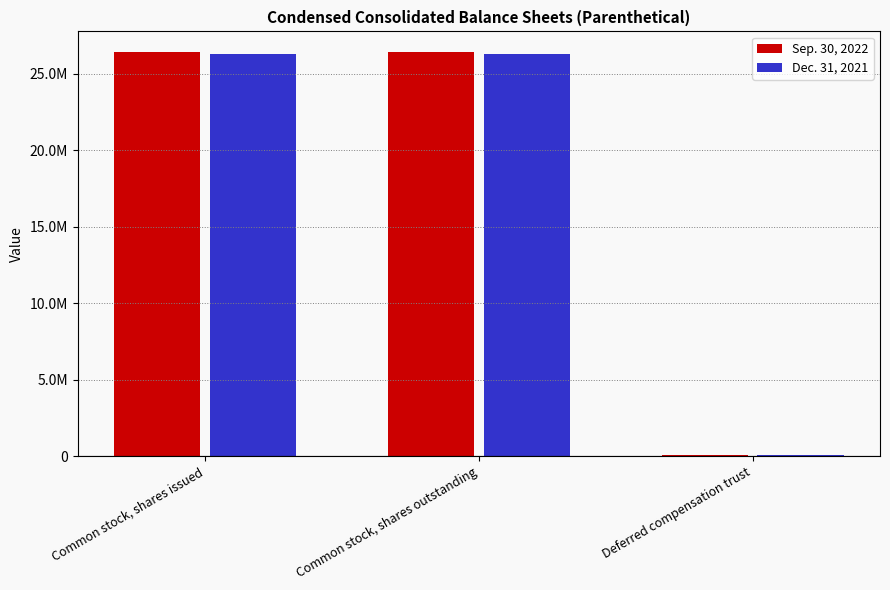

Read the Sep. 30, 2022 value at Deferred compensation trust, to the nearest 10.

70580